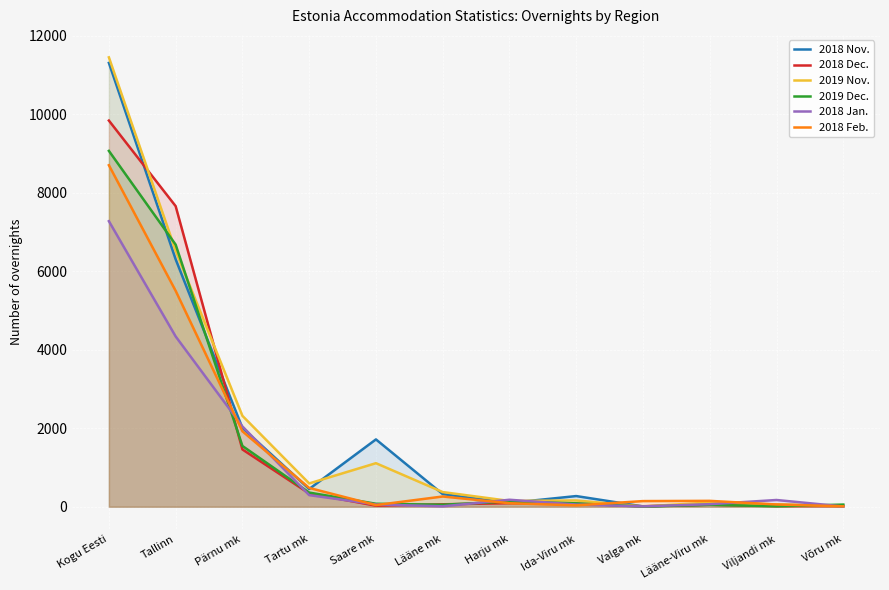

What is the spread (max minus min) of values at Pärnu mk?

857